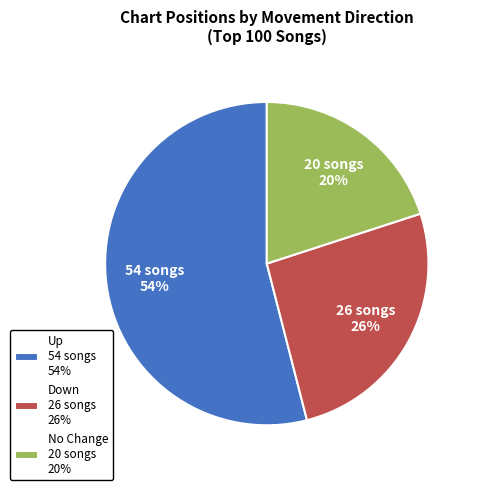

To the nearest percent, what is the difference between the largest and smallest slice percentages?

34%